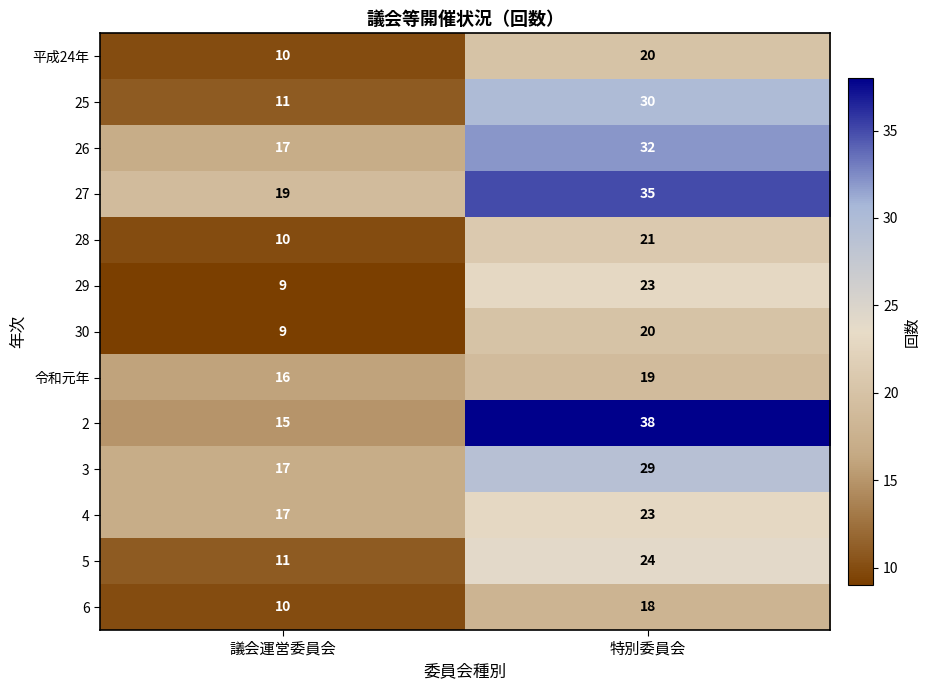

What is the difference between the maximum and minimum values in the 3 series?

12